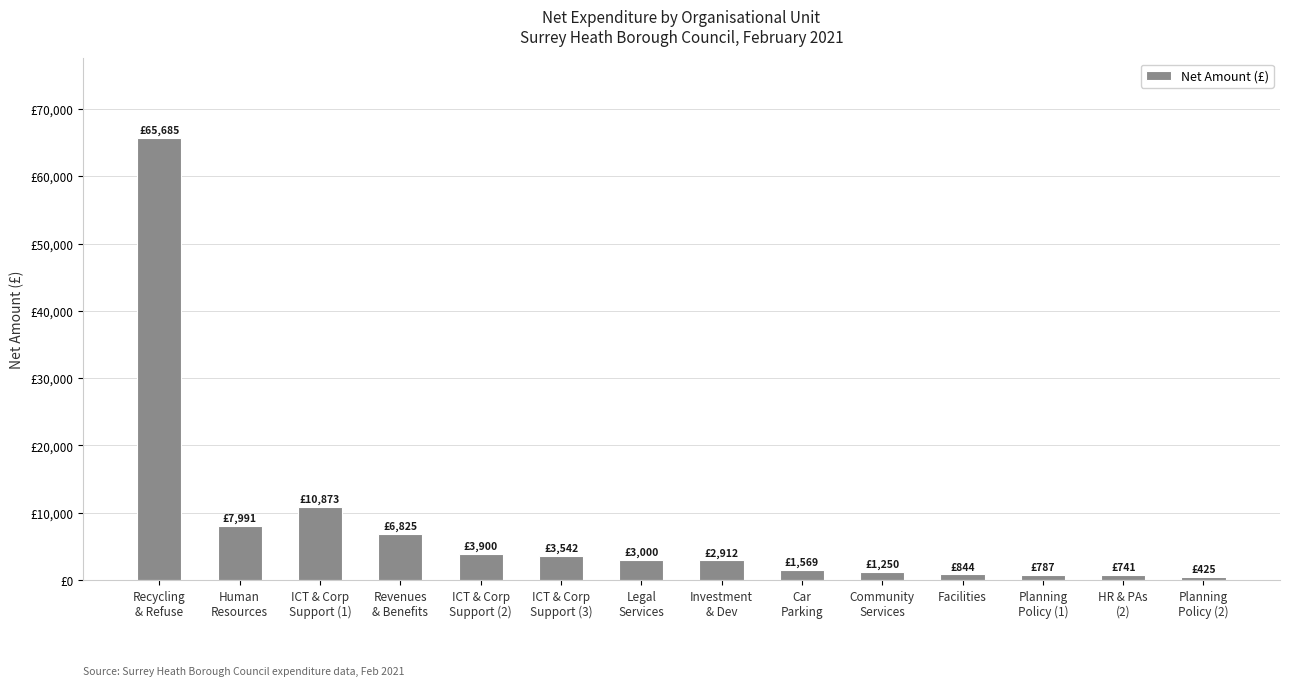

What is the average value?

7881.8